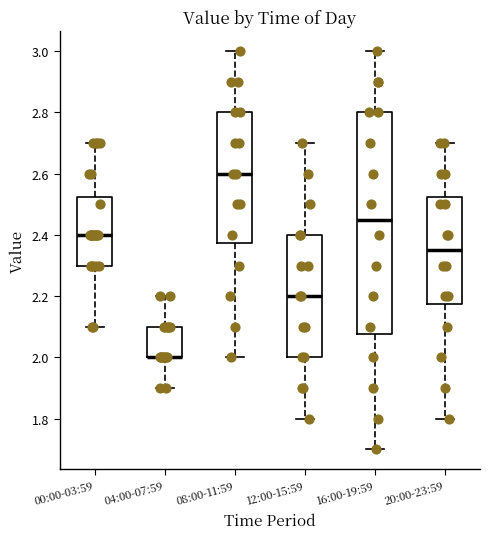

Which box is the tallest, from its lower edge to its upper edge?

16:00-19:59